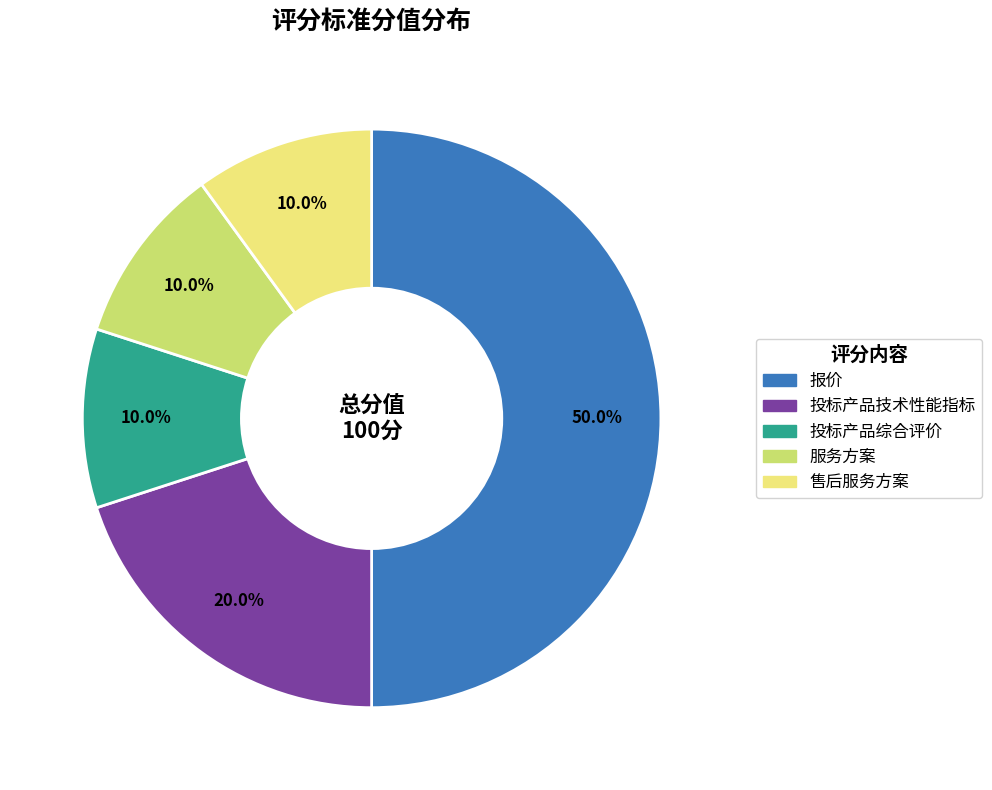

How much of the chart is everything except 投标产品综合评价?

90.0%